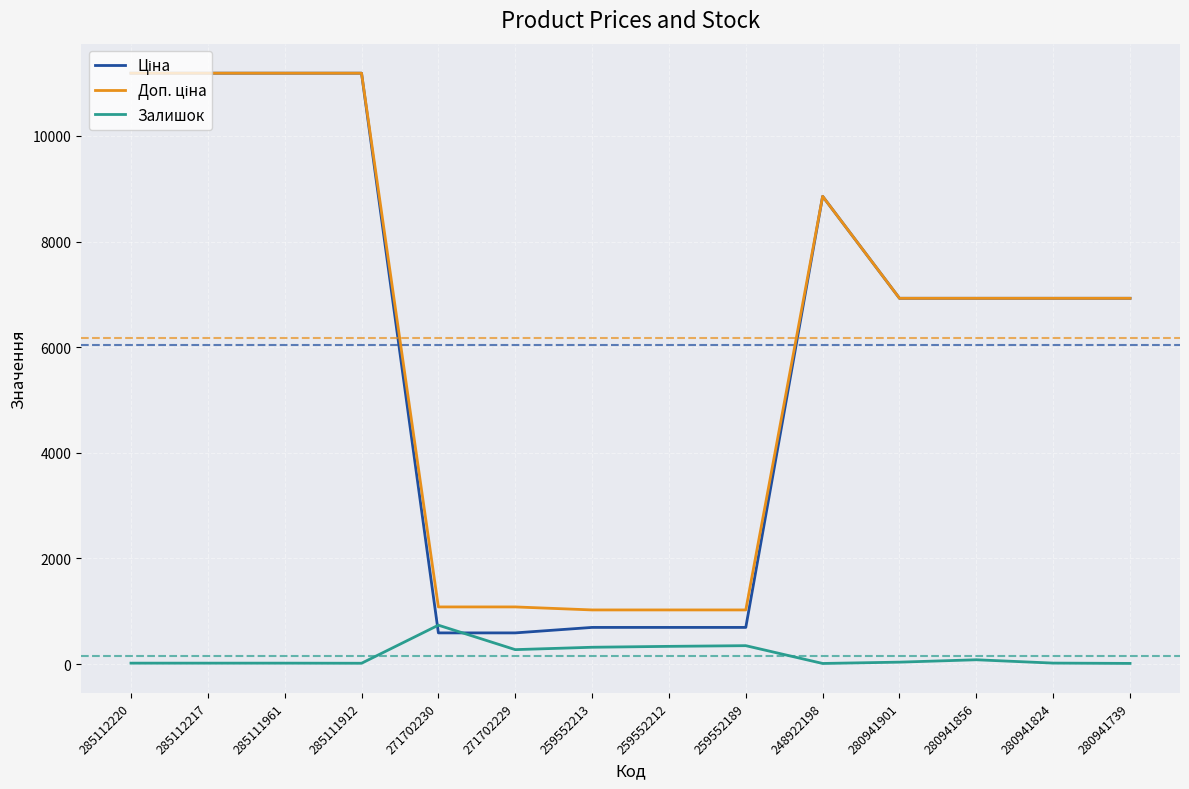

What is the spread (max minus min) of values at 259552189?

676.6